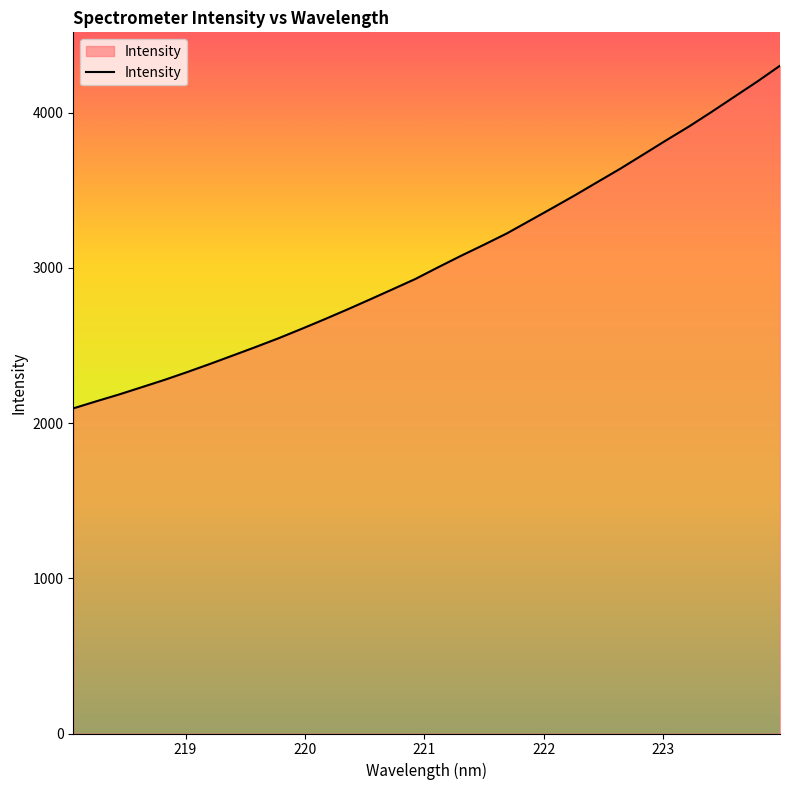

What is the smallest value displayed?

2095.3